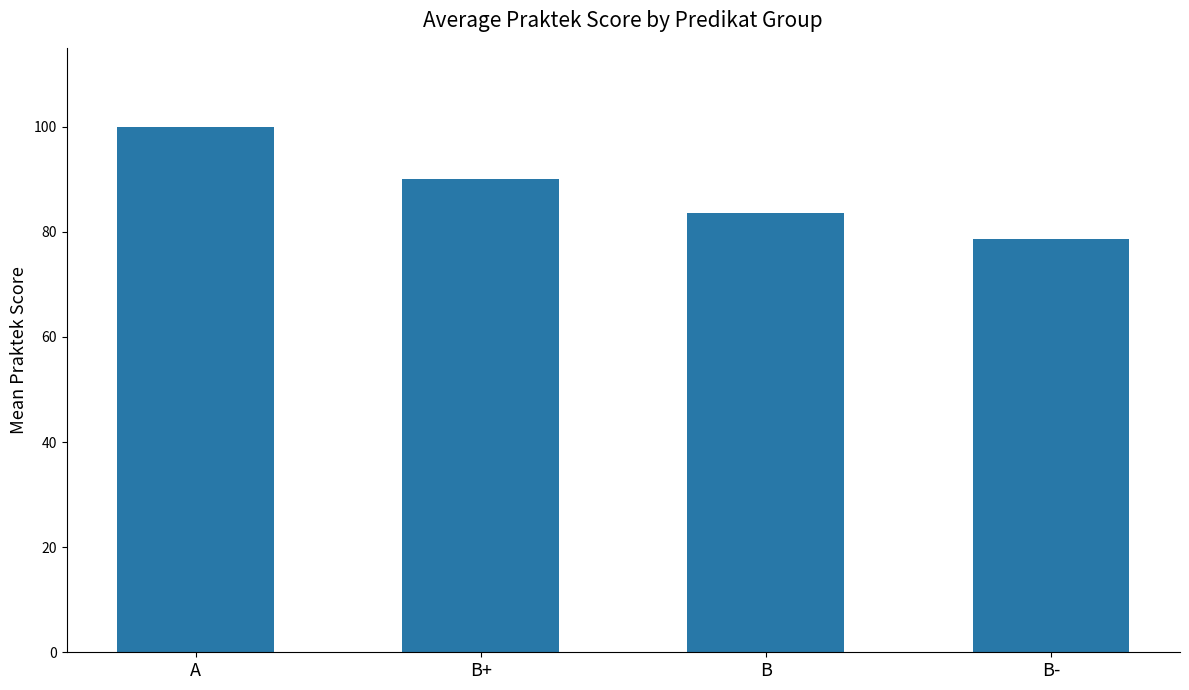

Does the chart contain any negative values?

No